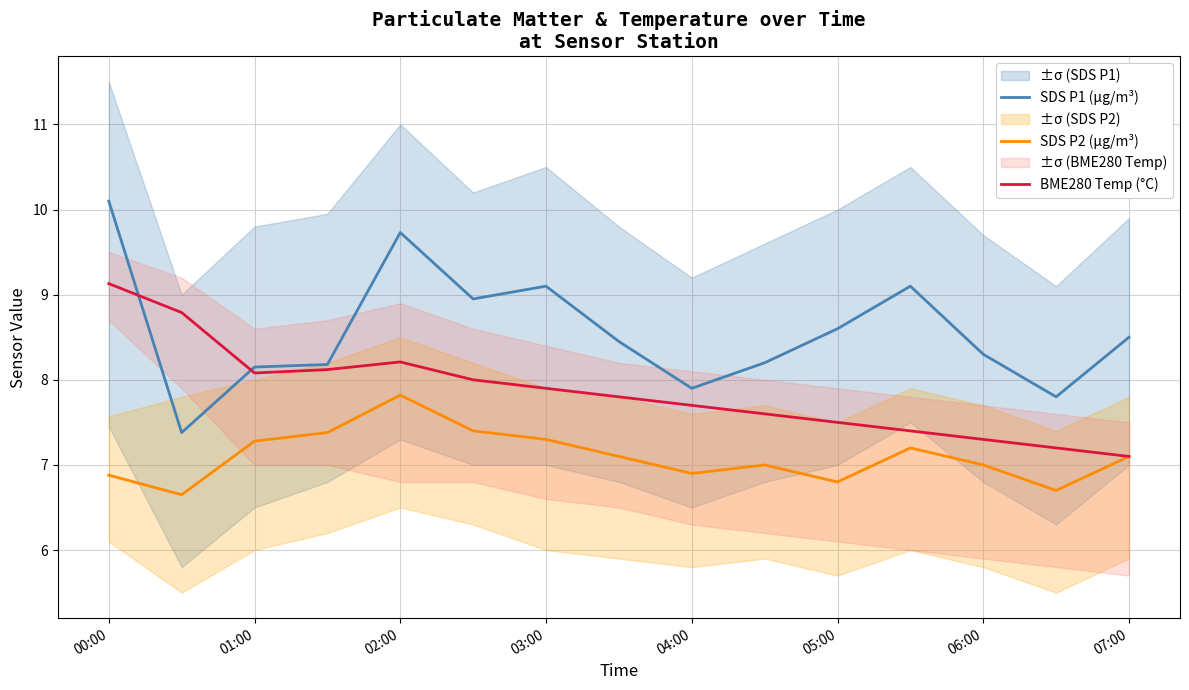

What is the difference between the maximum and minimum values in the BME280 Temp (°C) series?

2.0